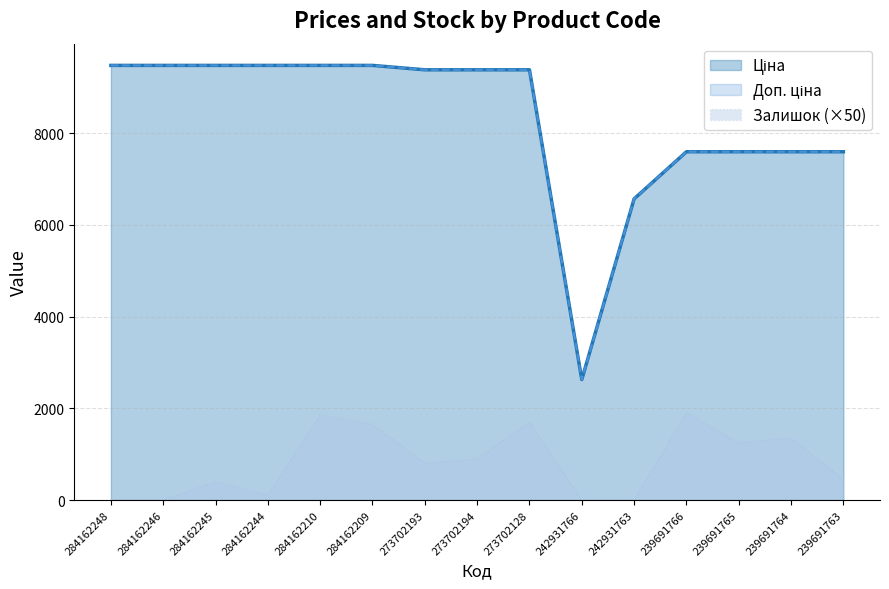

What is the sum of the Ціна values at 239691763 and 242931766?

10224.0